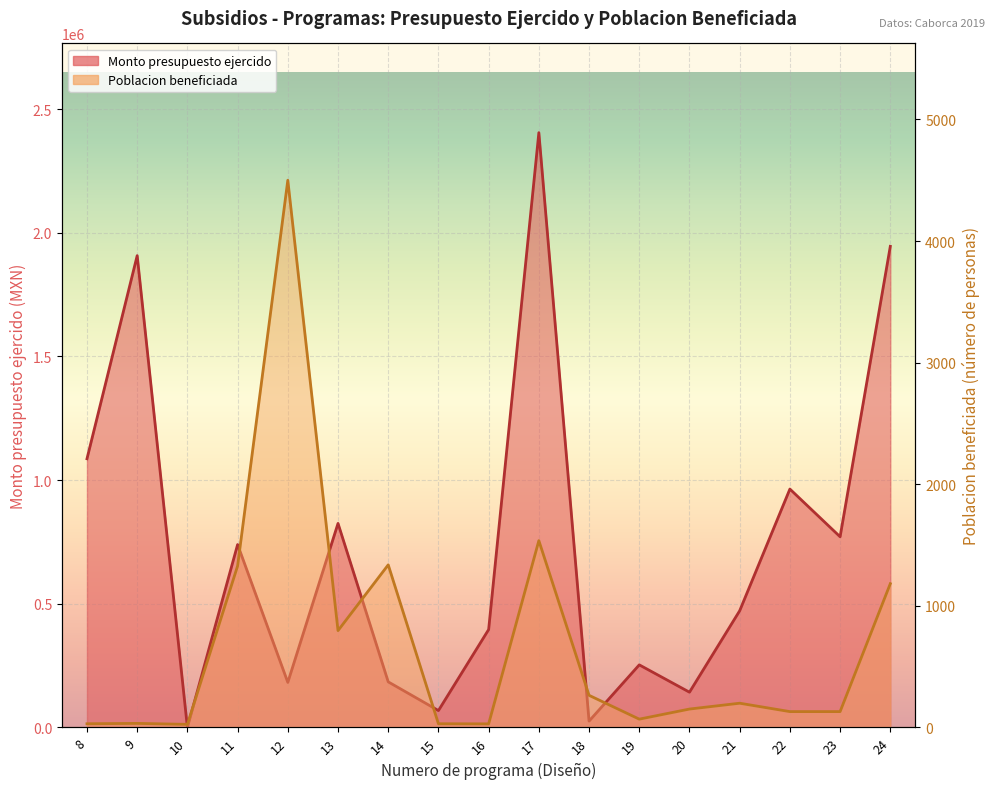

What is the value of the Monto presupuesto ejercido point at the 4th from the left?

739311.2